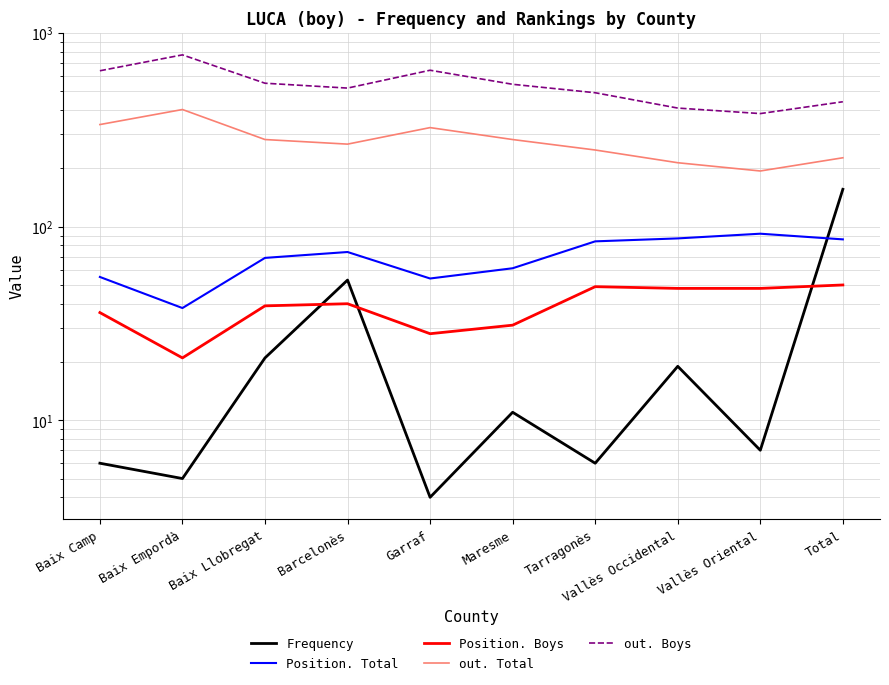

At which category is the sum across all series the highest?

Baix Empordà